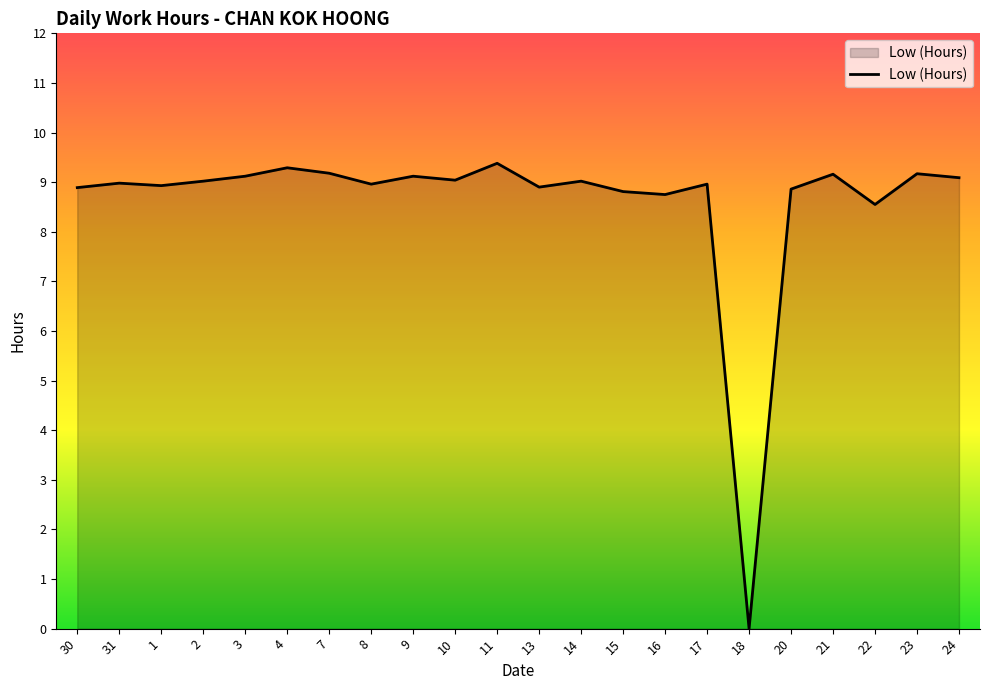

True or false: the data shows 9.3 at 4.

True